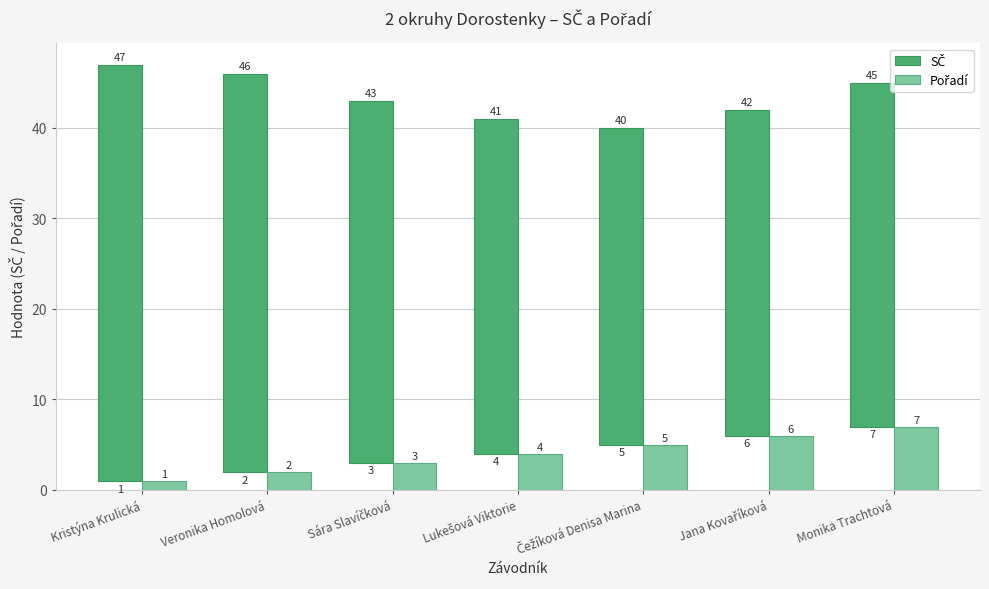

Where does the Pořadí series first go above 4?

Čežíková Denisa Marina